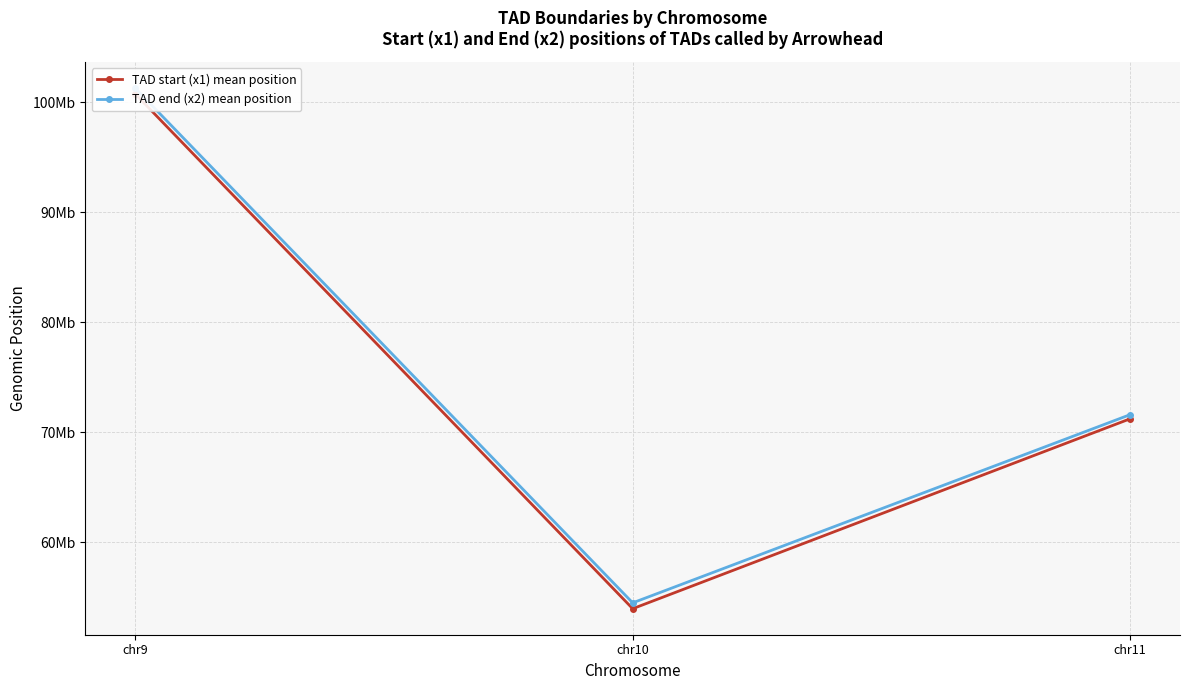

What is the difference between the highest and lowest values at chr11?

375789.5